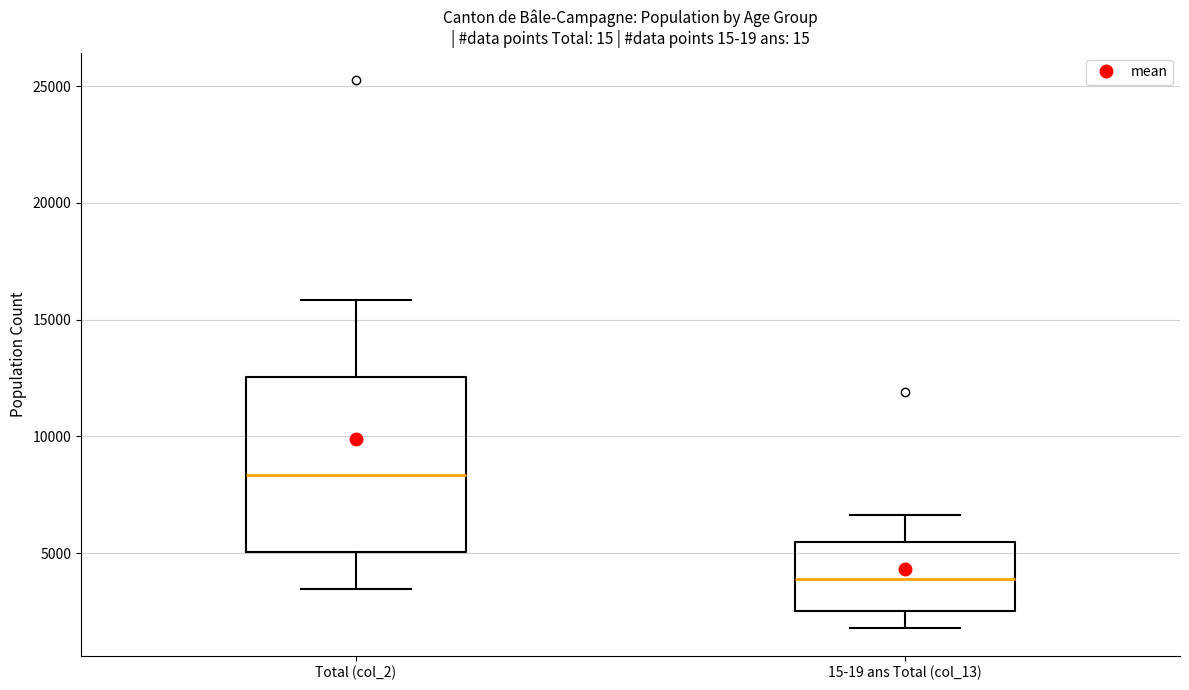

Which box has the lowest median line?

15-19 ans Total (col_13)